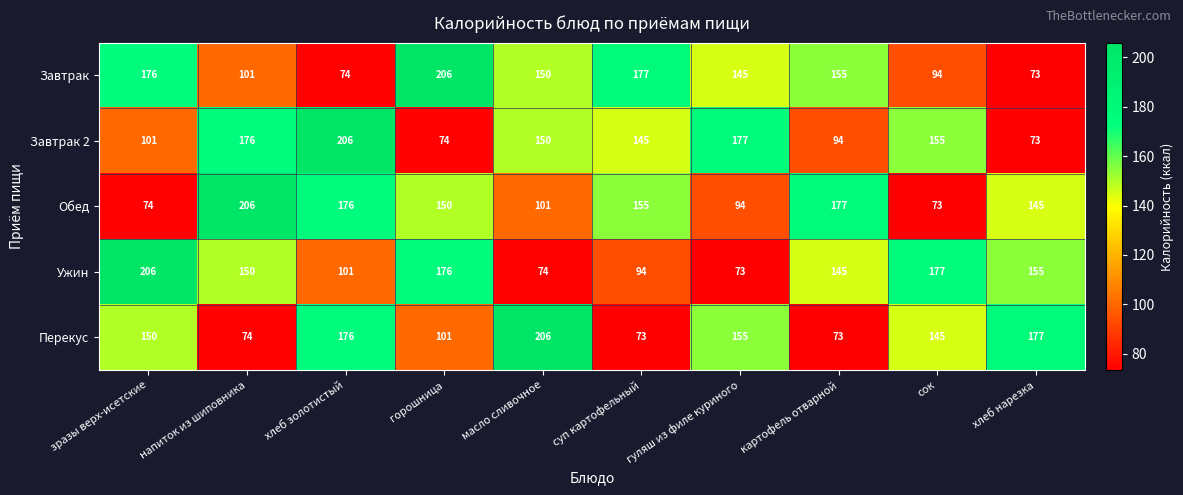

Is it true that Обед equals 80 at хлеб нарезка?

False